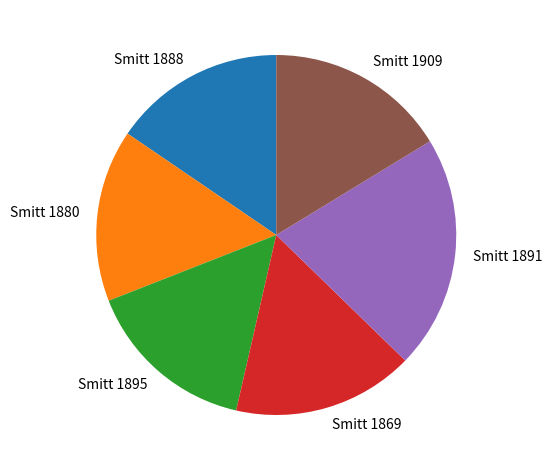

Does any single category account for the majority?

No